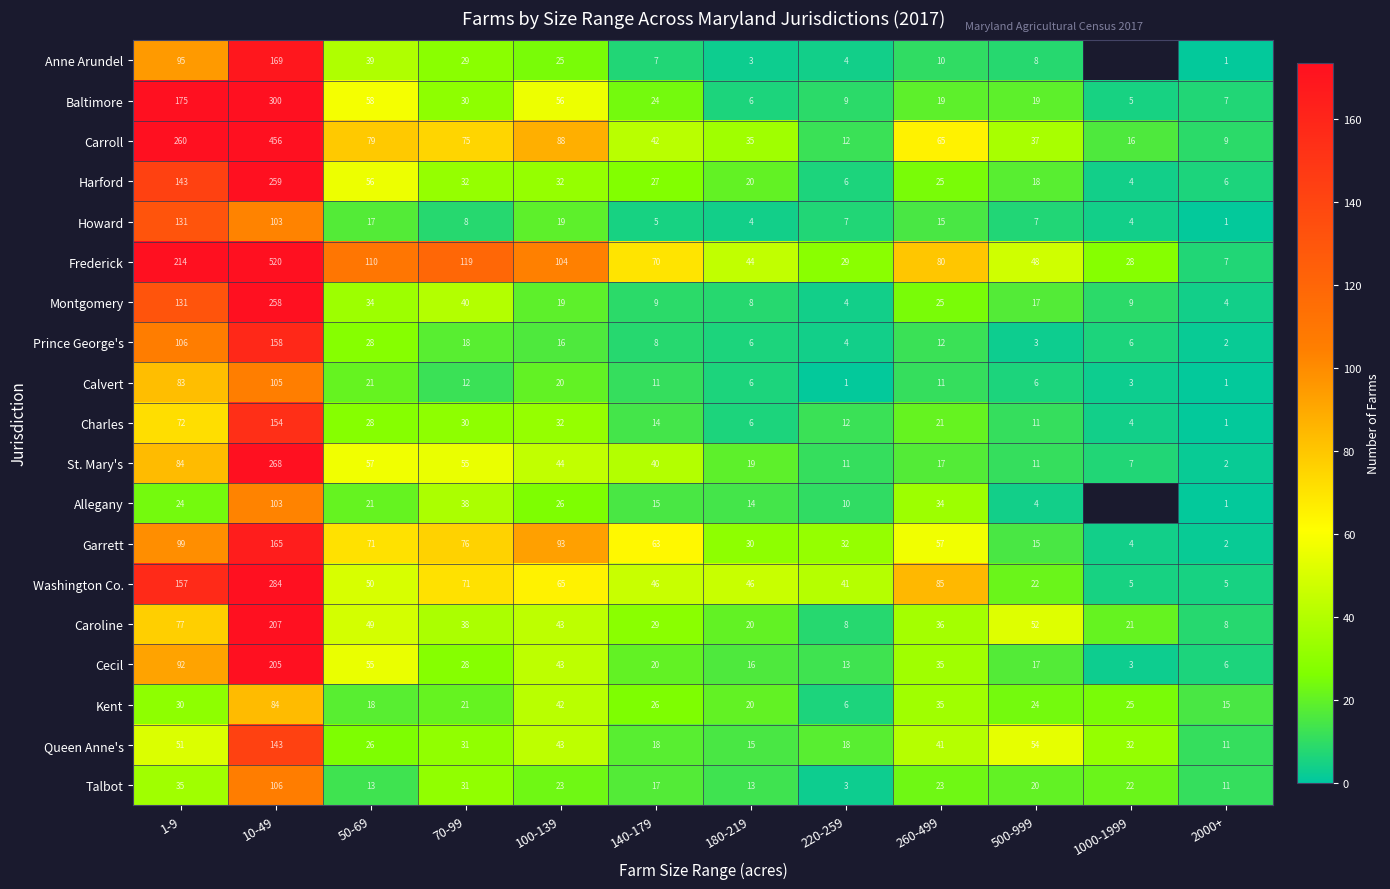

At which category is the sum across all series the highest?

10-49